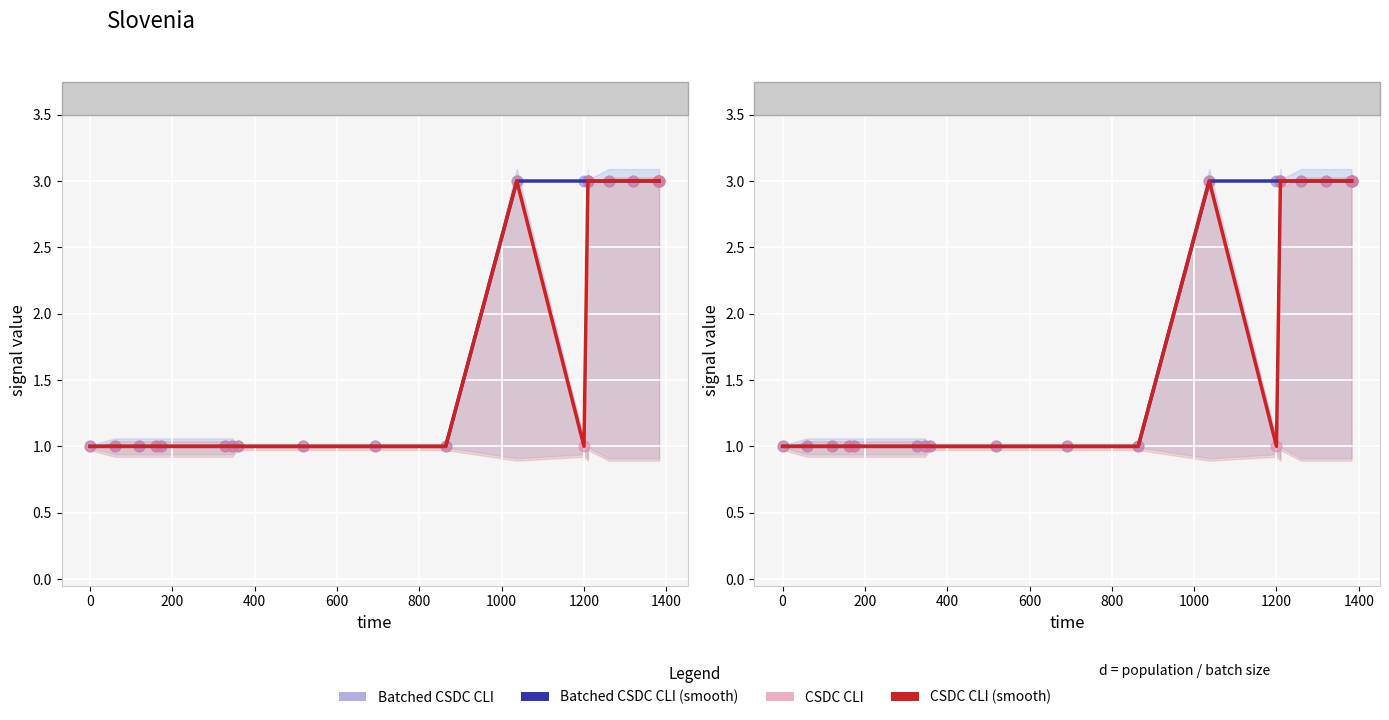

Which series contains the lowest Y value?

Batched CSDC CLI (smooth)